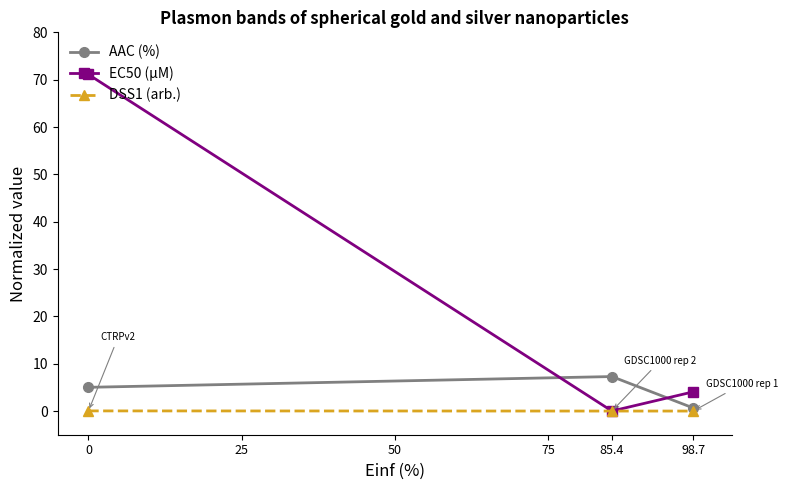

The value of AAC (%) at 0 is 5.0. True or false?

True